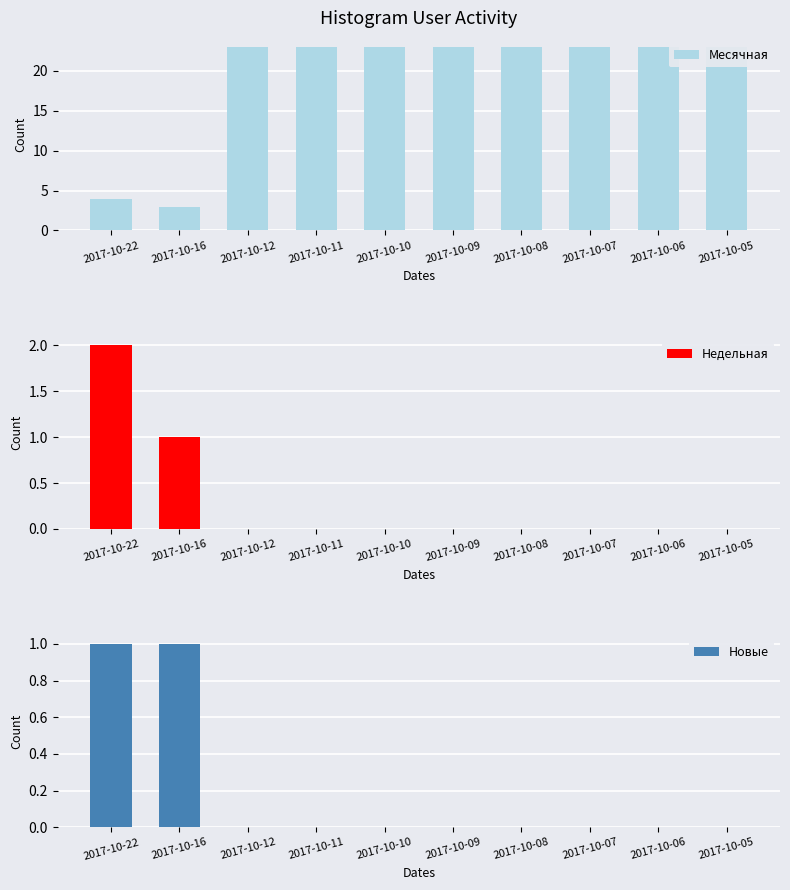

Which series has the largest range (max minus min)?

Месячная